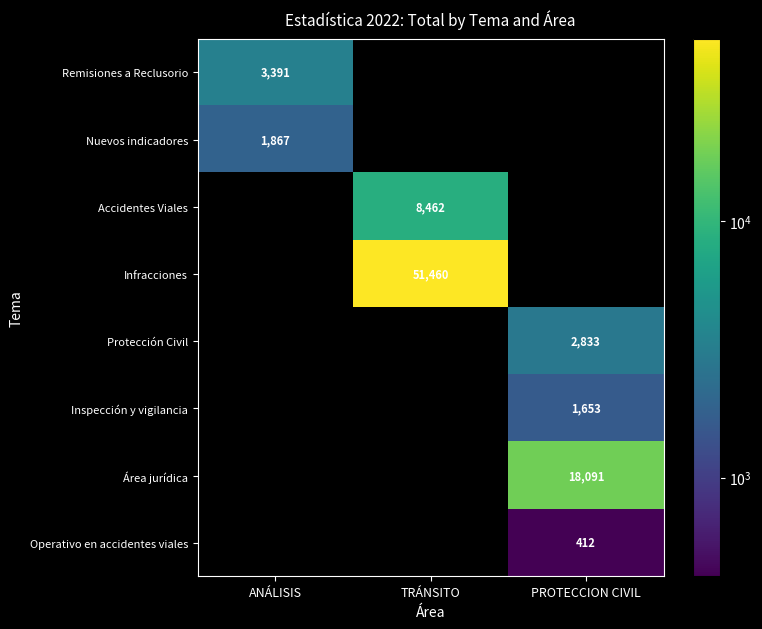

Is it true that Nuevos indicadores equals 2739 at ANÁLISIS?

False